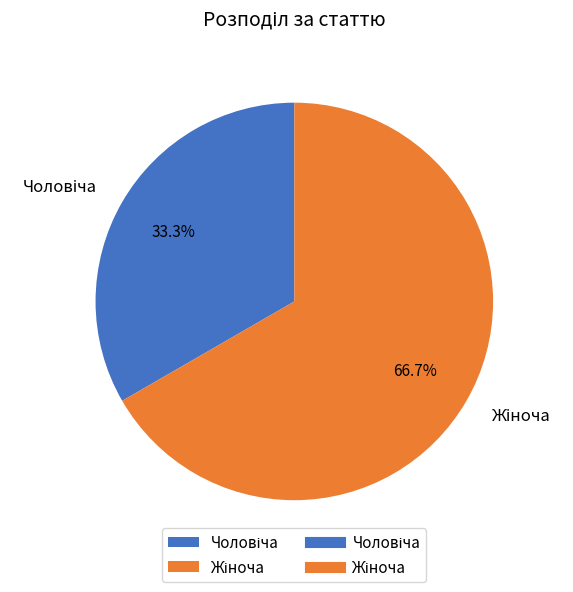

How many segments does this pie chart have?

2